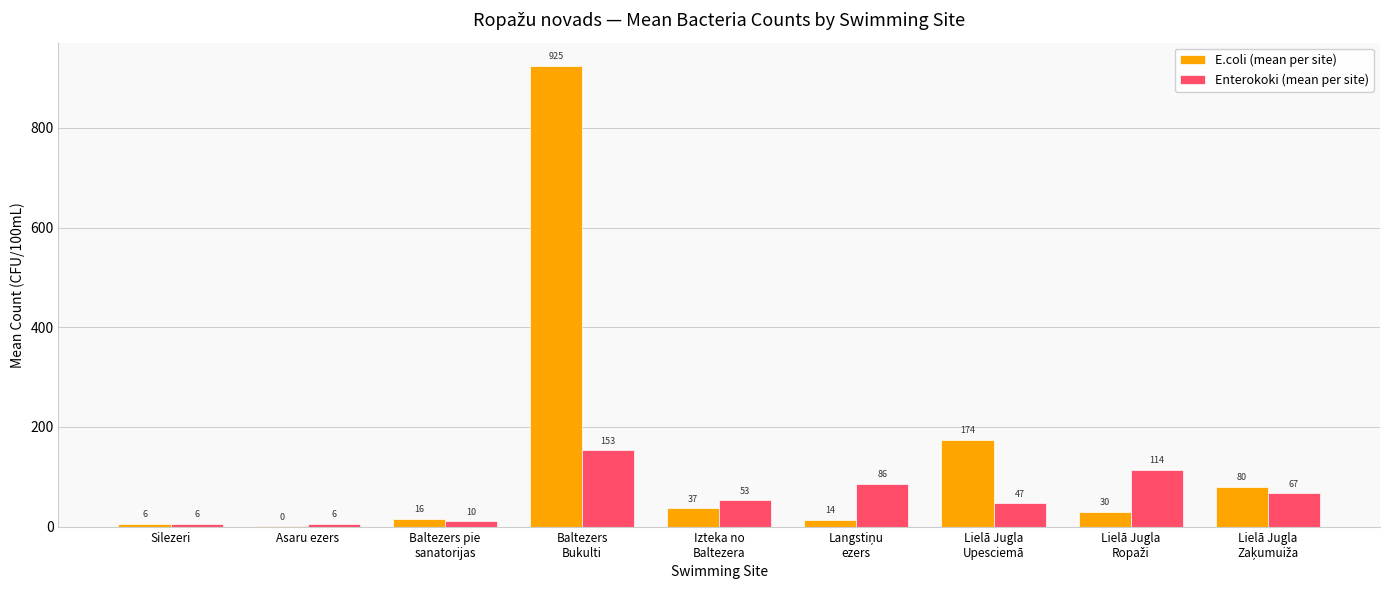

What are all the series names shown in the legend?

E.coli (mean per site), Enterokoki (mean per site)